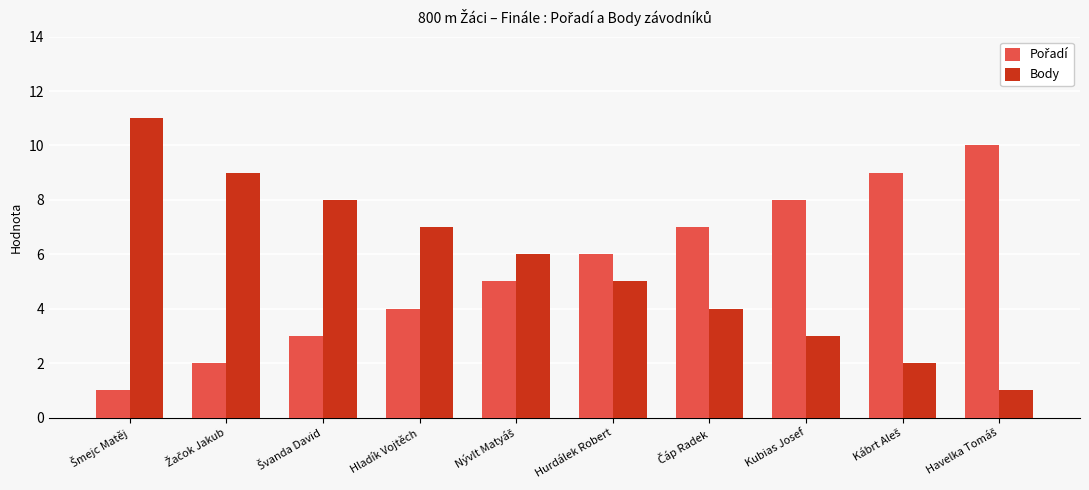

Is it true that Body equals 7 at Hladík Vojtěch?

True